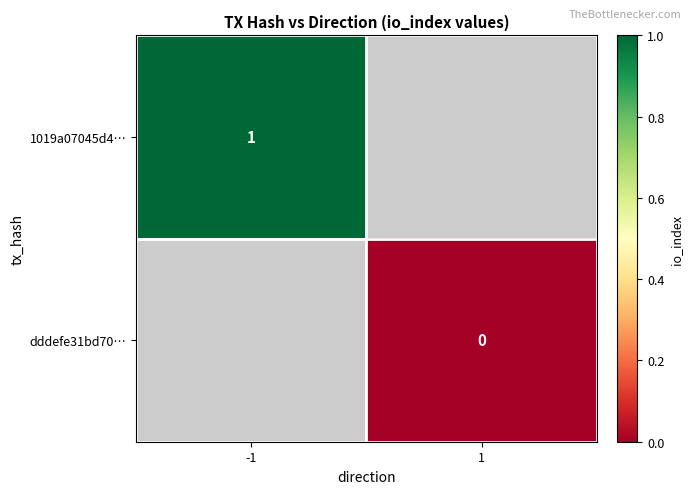

Which series has the largest range (max minus min)?

1019a07045d4…